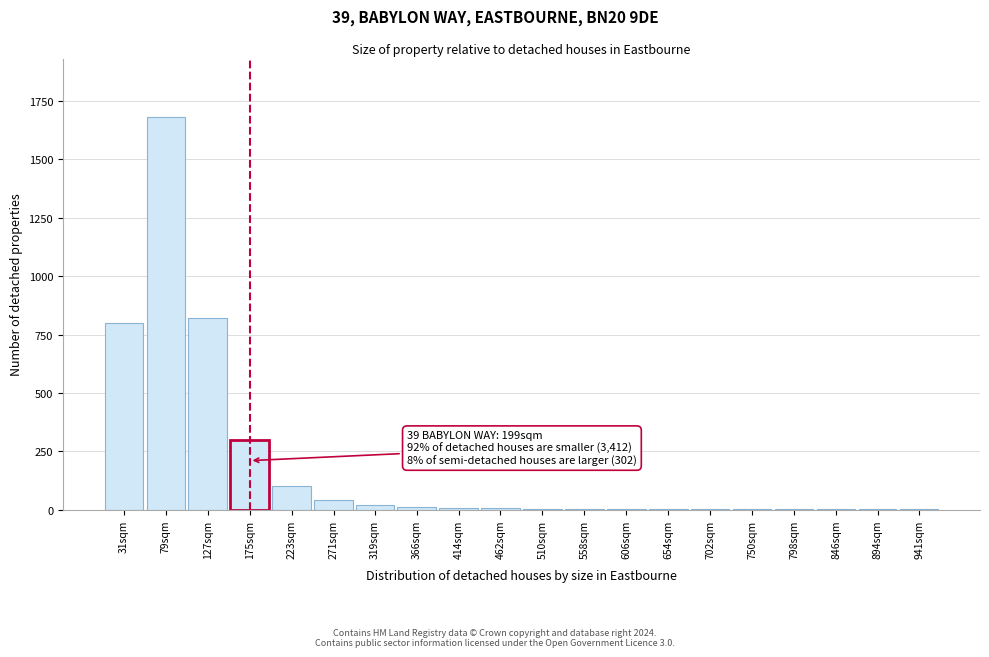

Which label corresponds to the largest value in the chart?

79sqm